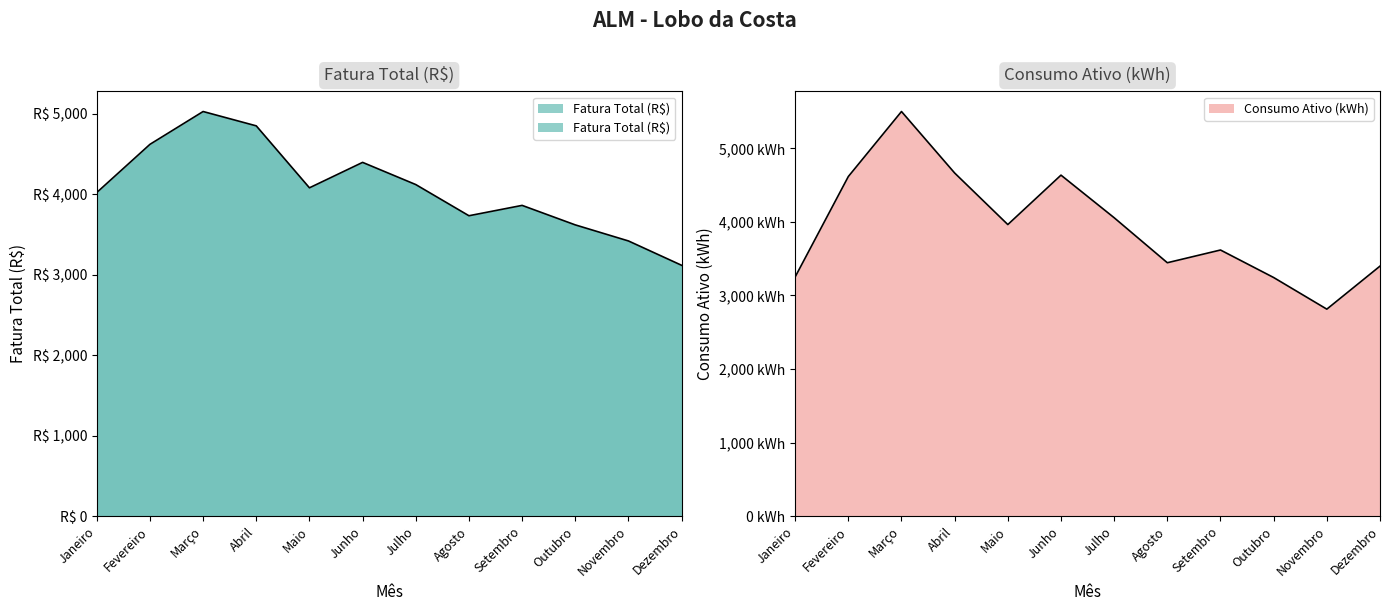

Reading right to left, extract all data points from this chart.

Fatura Total (R$): 3115.0	3417.4	3616.9	3859.1	3730.5	4117.6	4393.2	4077.3	4846.7	5024.9	4617.3	4019.0
Consumo Ativo (kWh): 3399.0	2814.0	3244.0	3618.0	3445.0	4057.0	4636.0	3964.0	4665.0	5501.0	4617.0	3252.0